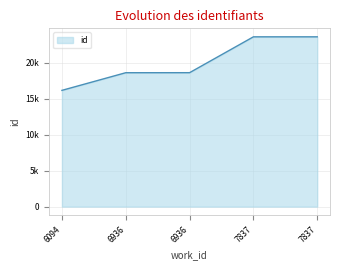

What is the average value?

20145